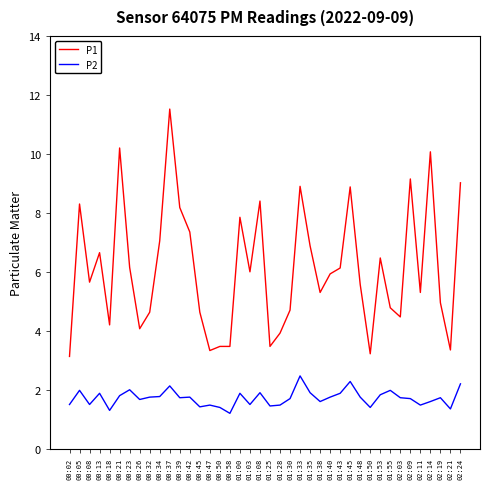

Between 01:25 and 02:14, which series saw the biggest shift?

P1